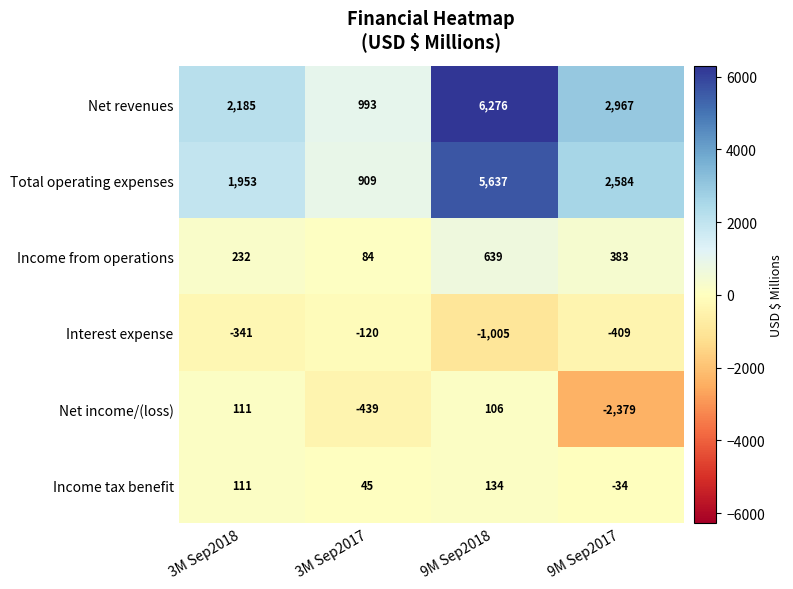

At which category is the sum across all series the highest?

9M Sep2018